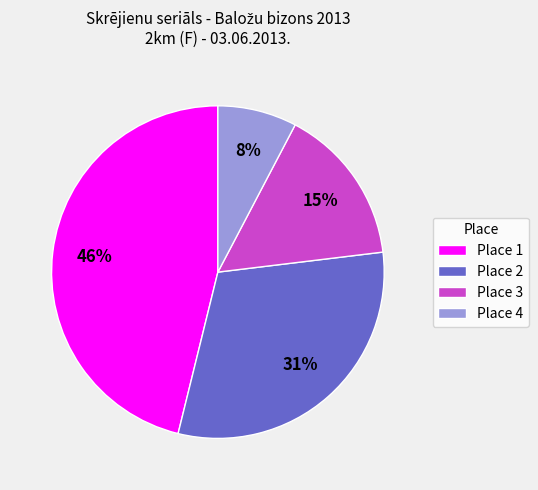

Combined, do Place 2 and Place 3 account for over 50%?

No